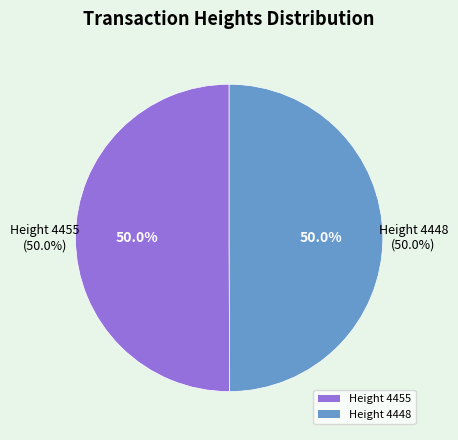

To the nearest percent, what portion does Height 4448 represent?

50%